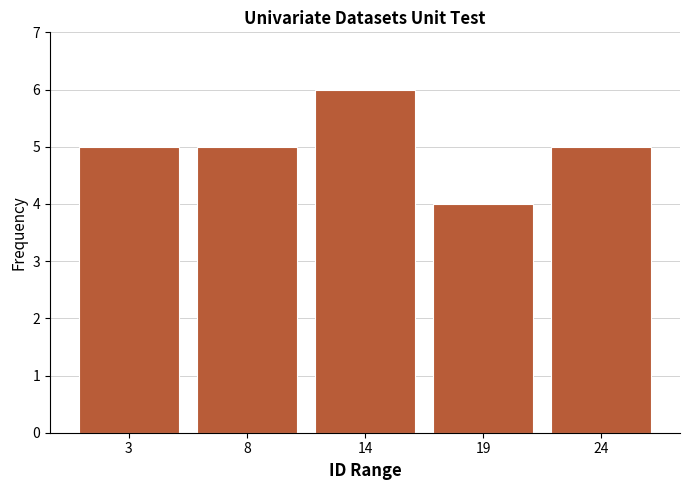

Reading right to left, extract all data points from this chart.

24=5	19=4	14=6	8=5	3=5